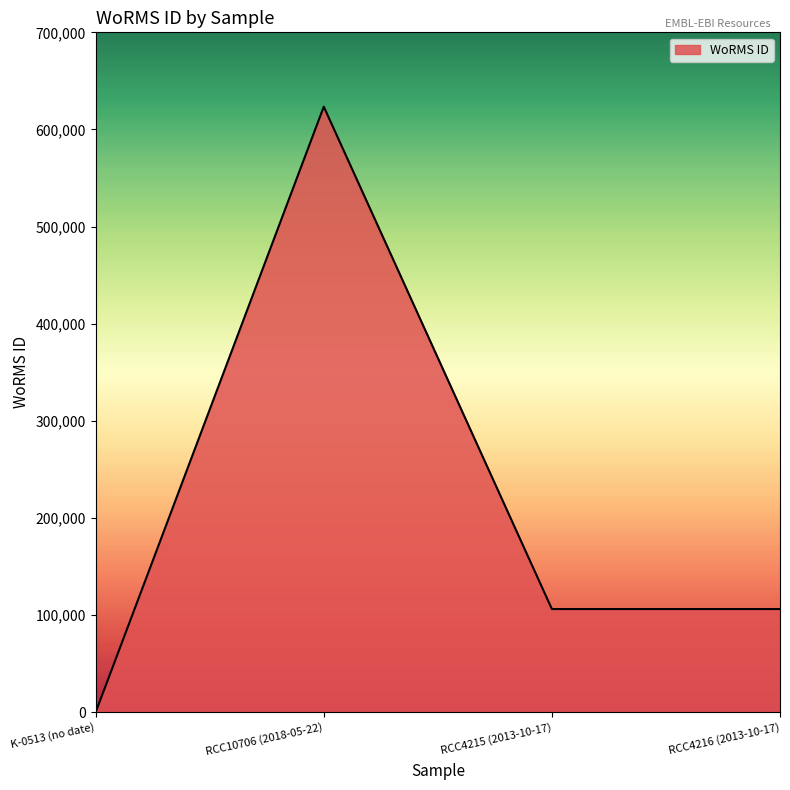

How many positive values are there?

3